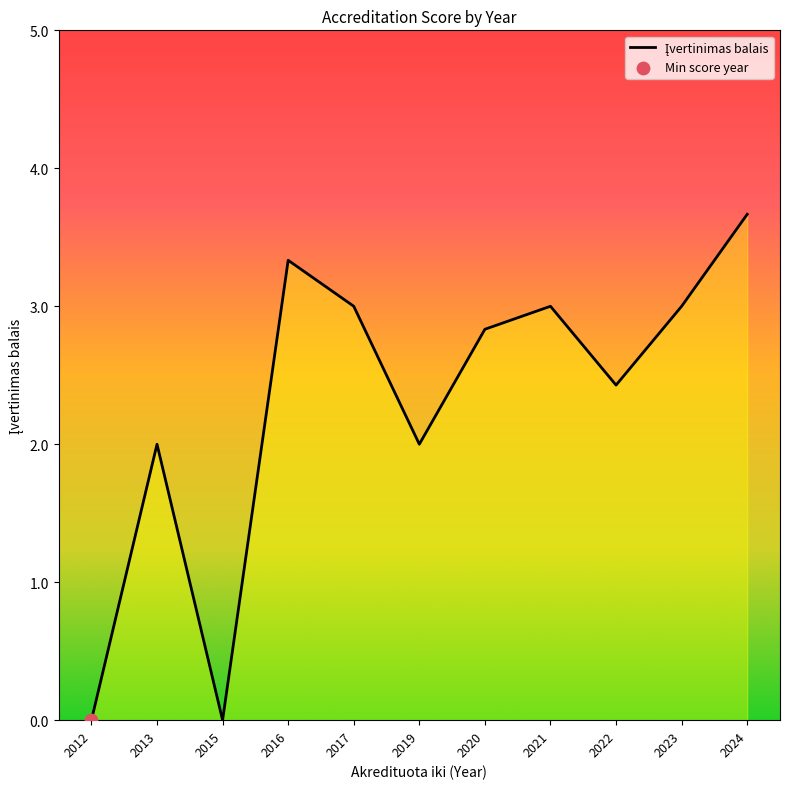

Between 2013 and 2023, which is larger?

2023